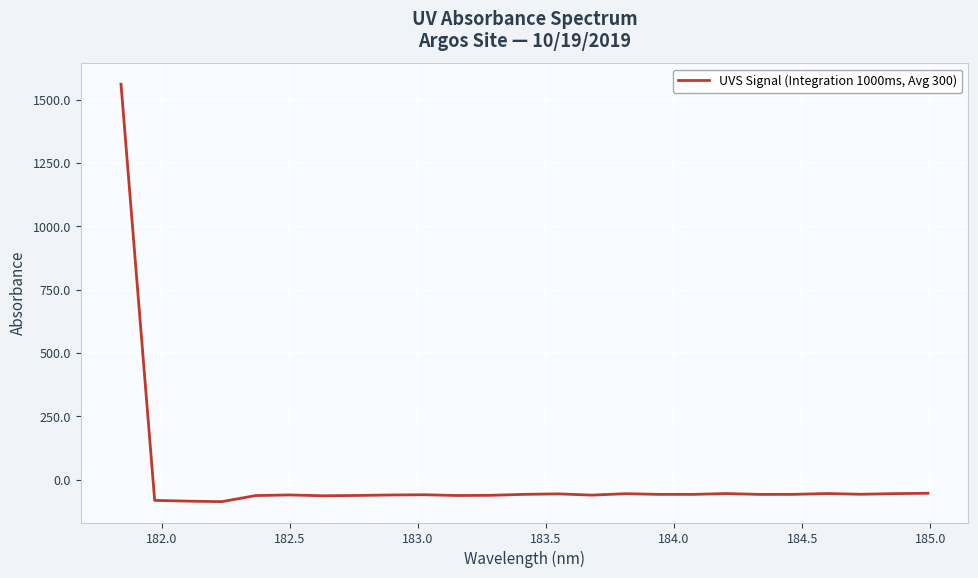

Count the number of categories in the chart.

25